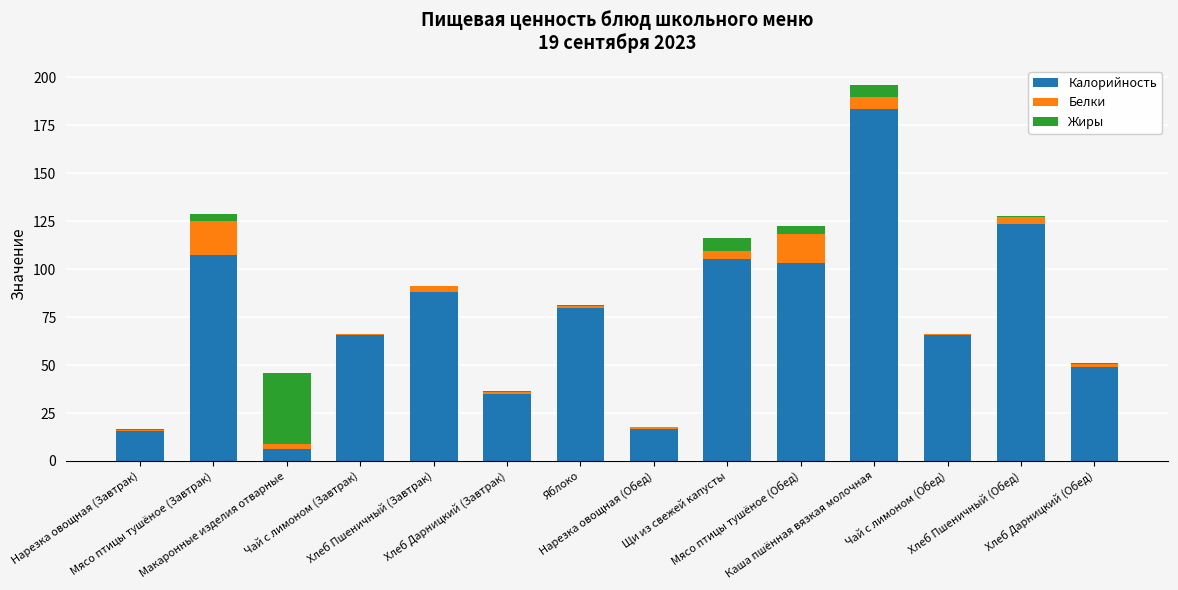

What is the maximum value for Калорийность?

183.6